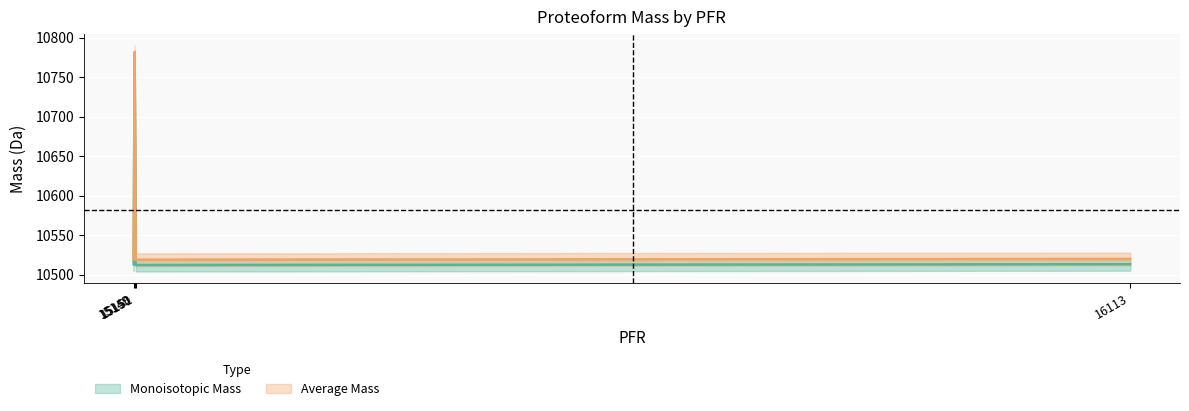

True or false: Monoisotopic Mass has more than 2 interior local peaks.

False